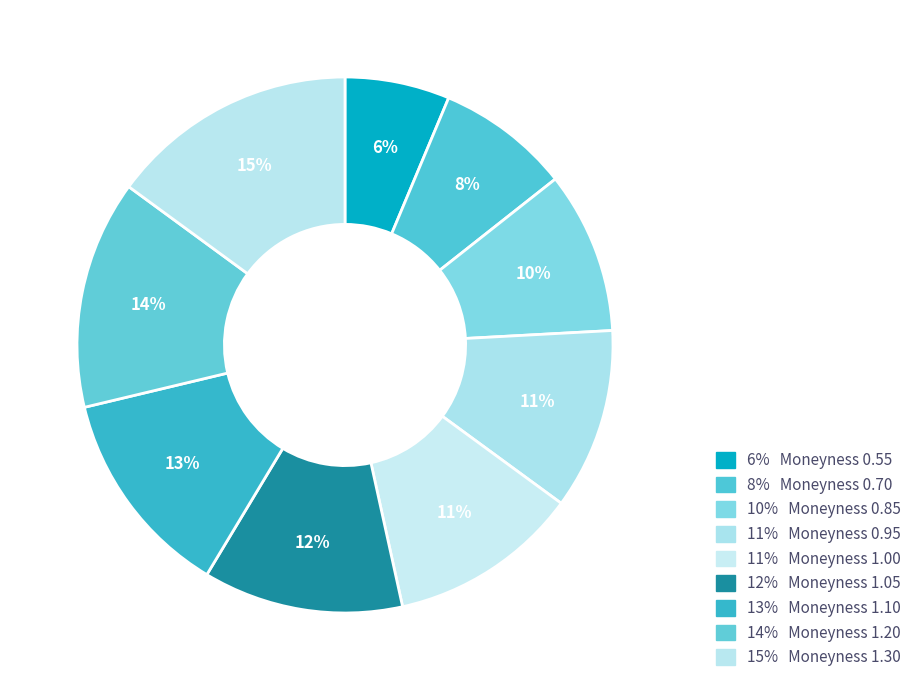

How many segments does this pie chart have?

9